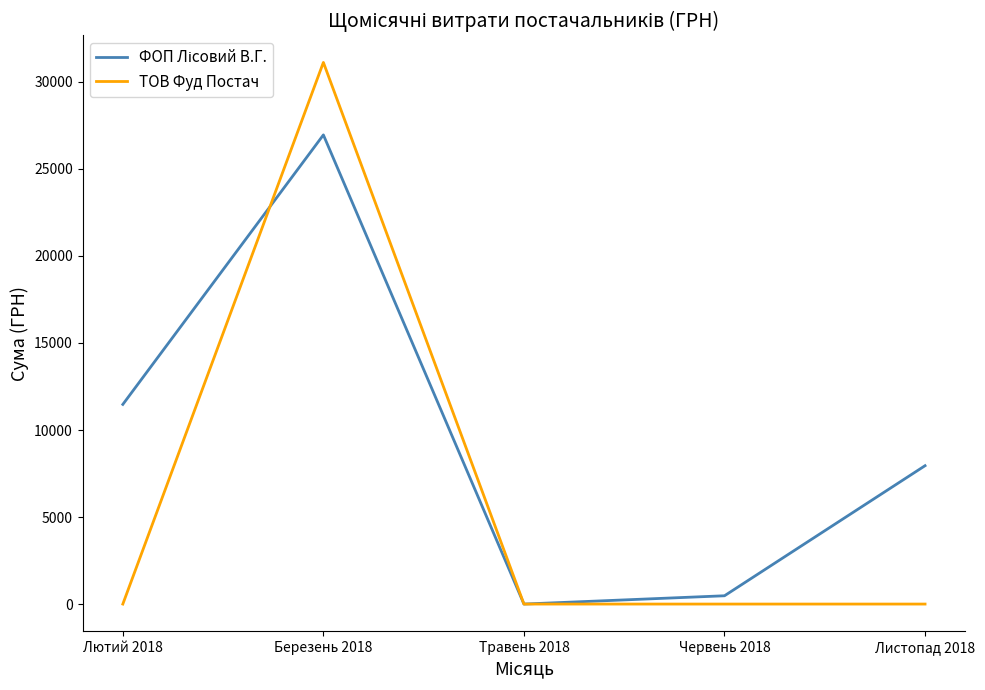

At which category does the chart reach its peak across all series?

Березень 2018